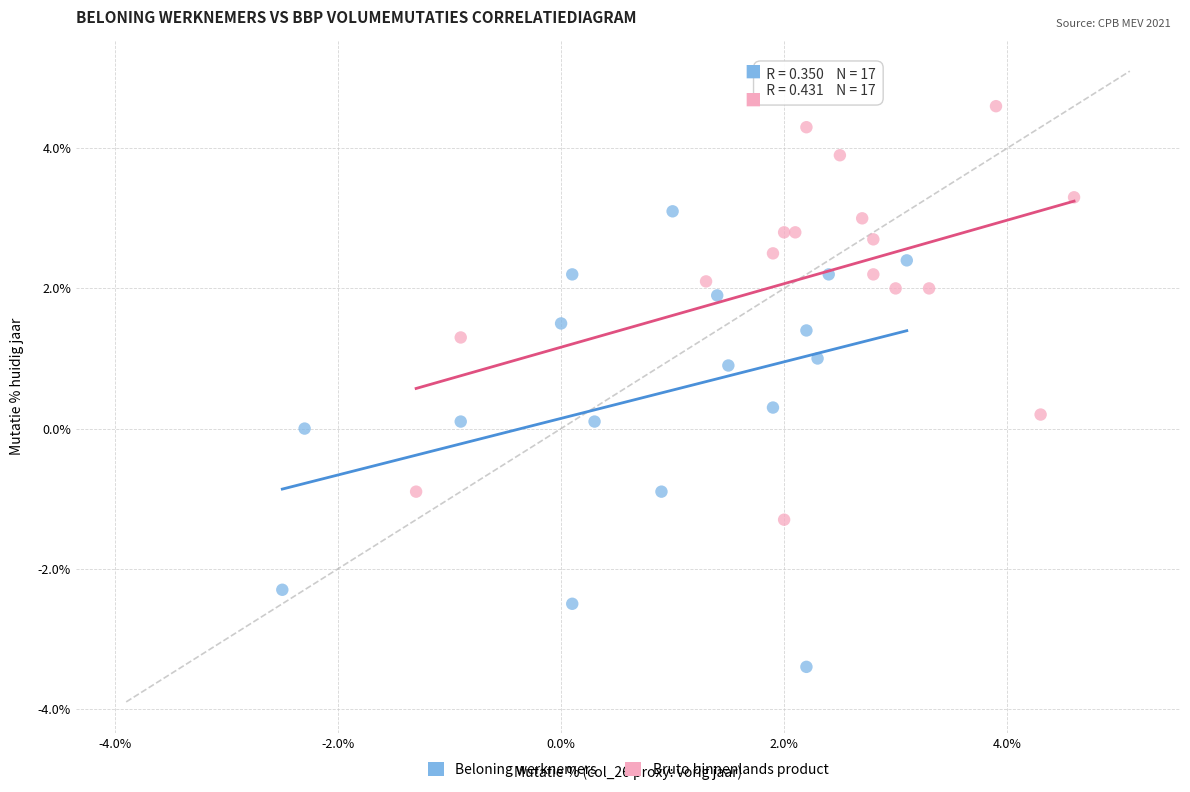

Which series reaches the maximum Y coordinate?

Bruto binnenlands product